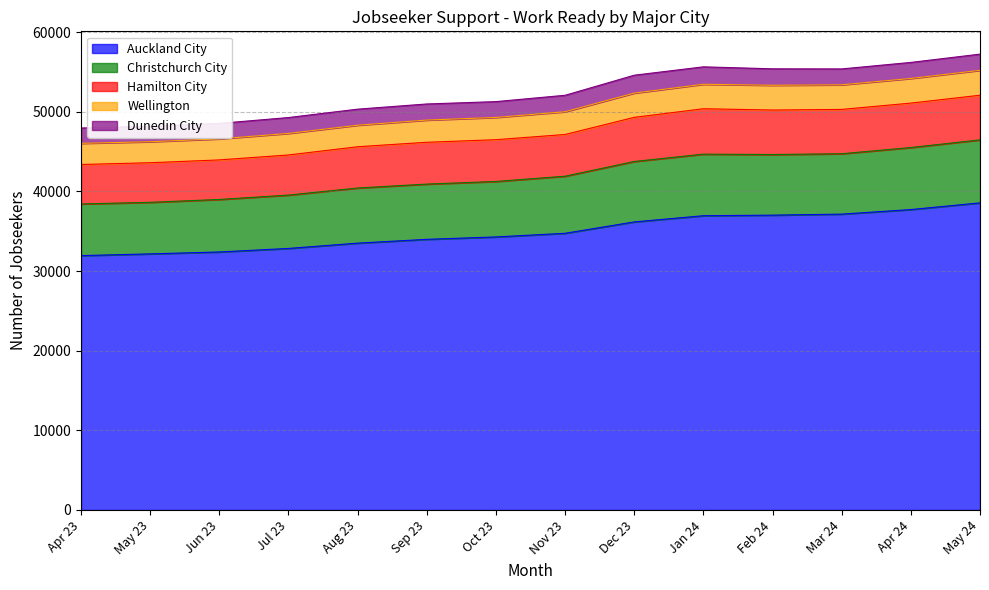

What is the maximum value for Auckland City?

38556